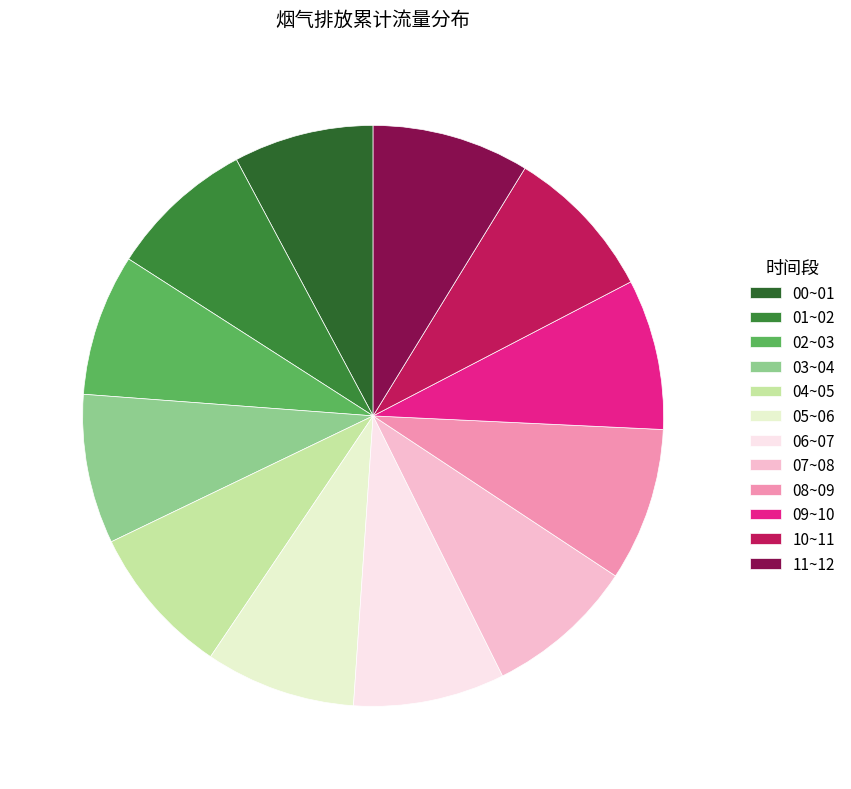

Is it true that 09~10 is 2% of the pie?

False